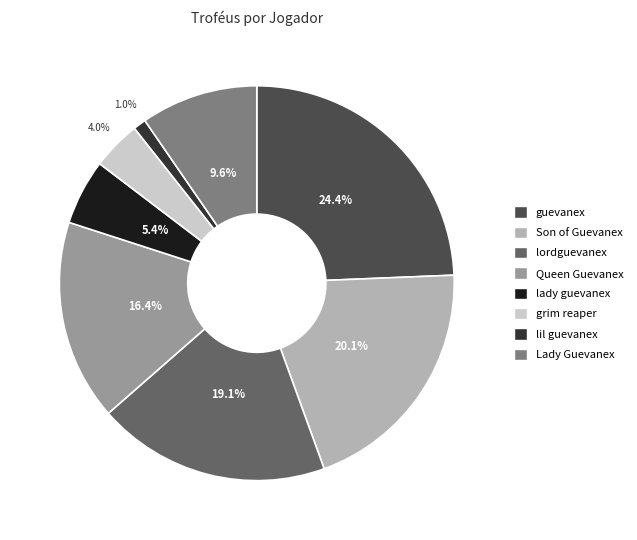

Is there any slice that represents more than half of the pie?

No